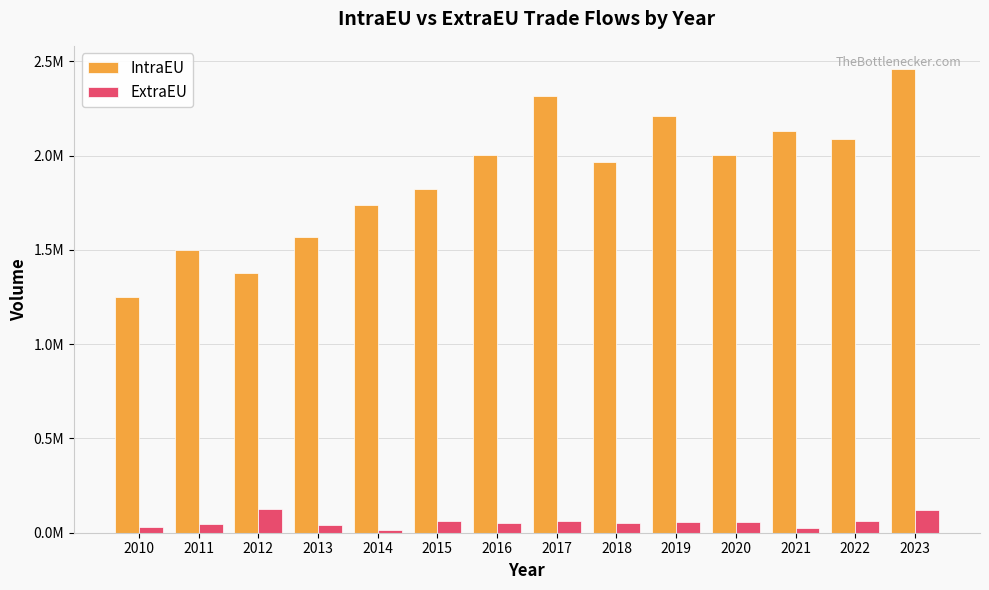

At 2022, list the series in order from smallest to largest.

ExtraEU, IntraEU